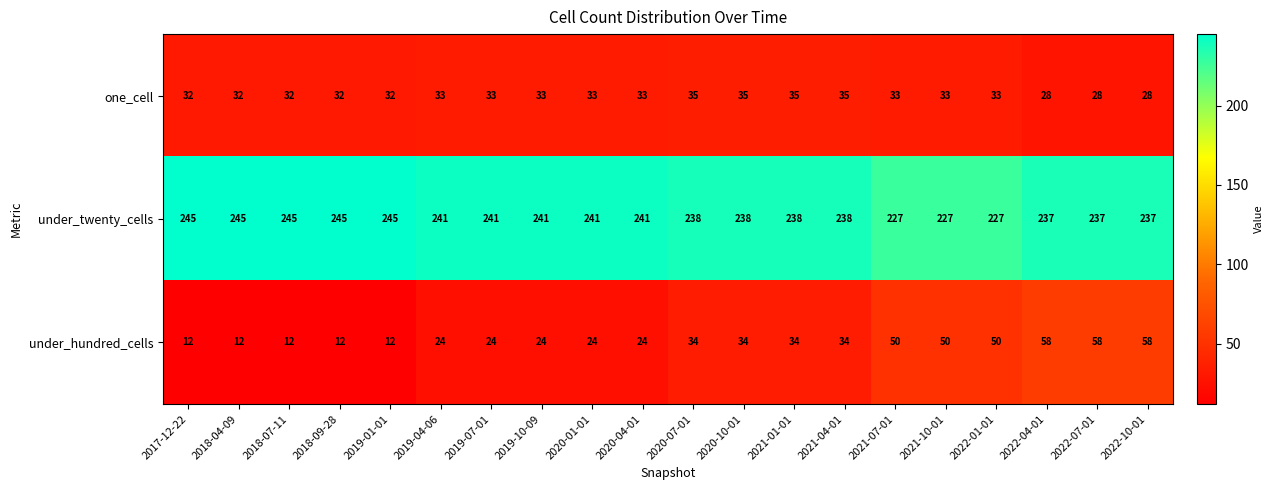

Is the value of under_twenty_cells at 2018-04-09 greater than the value of one_cell at 2018-04-09?

Yes